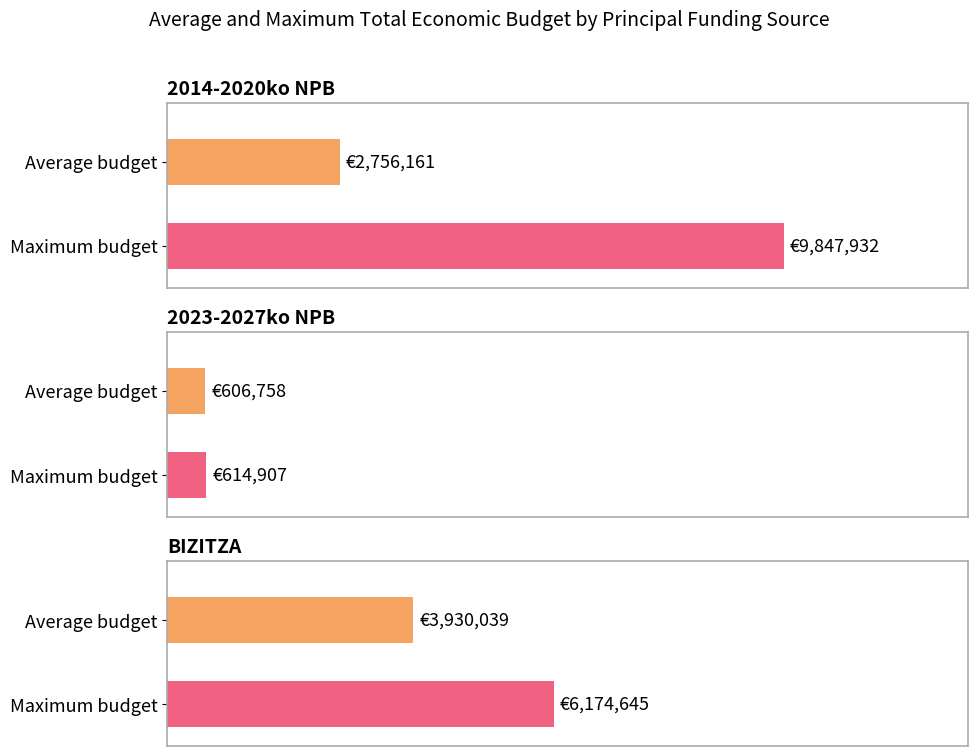

Between 2014-2020ko NPB and 2014-2020ko NPB, which is larger?

2014-2020ko NPB